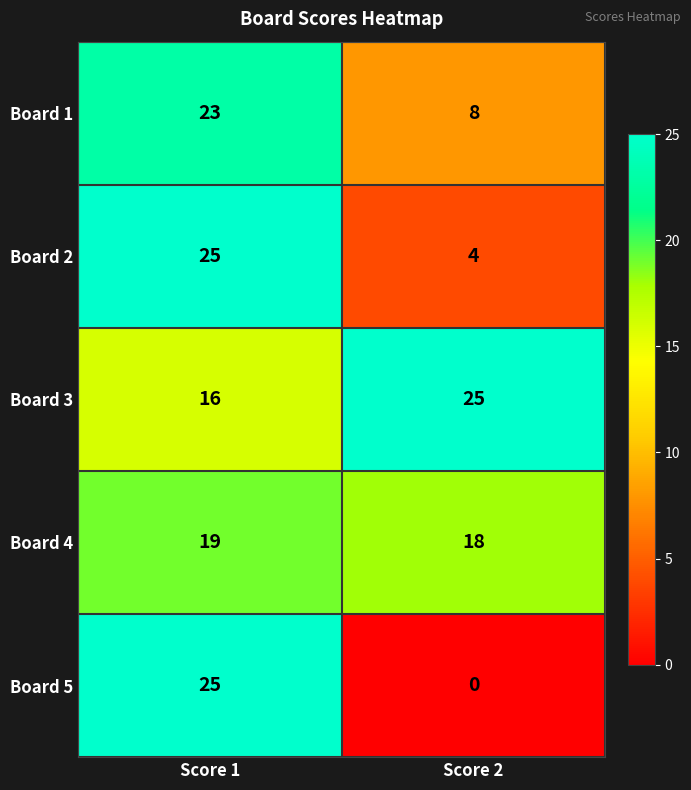

What is the difference between the maximum and minimum values in the Board 3 series?

9